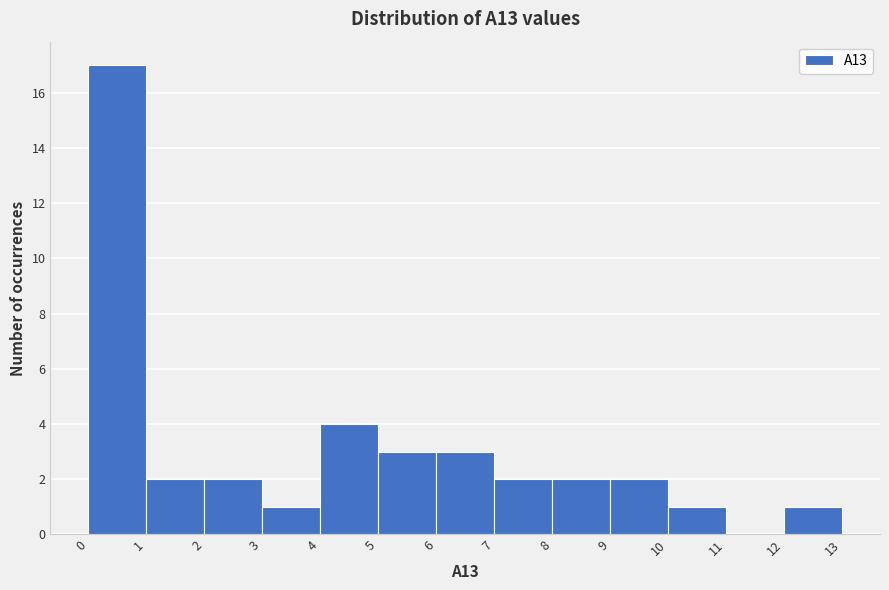

Reading left to right, list every bar in this chart as the range it spans on the x-axis followed by its height. The values are not printed on the chart, so give them approximately, as read against the axis.

0 to 1: 17
1 to 2: 2
2 to 3: 2
3 to 4: 1
4 to 5: 4
5 to 6: 3
6 to 7: 3
7 to 8: 2
8 to 9: 2
9 to 10: 2
10 to 11: 1
11 to 12: 0
12 to 13: 1